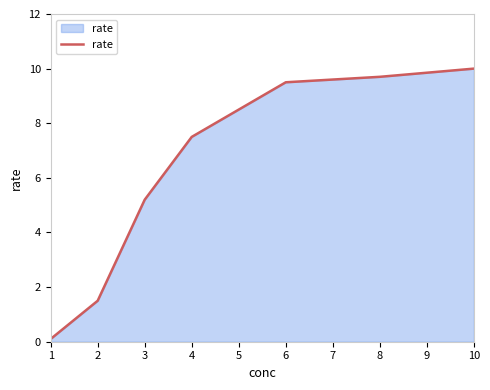

List the labels in order of value, largest first.

10, 8, 6, 4, 3, 2, 1